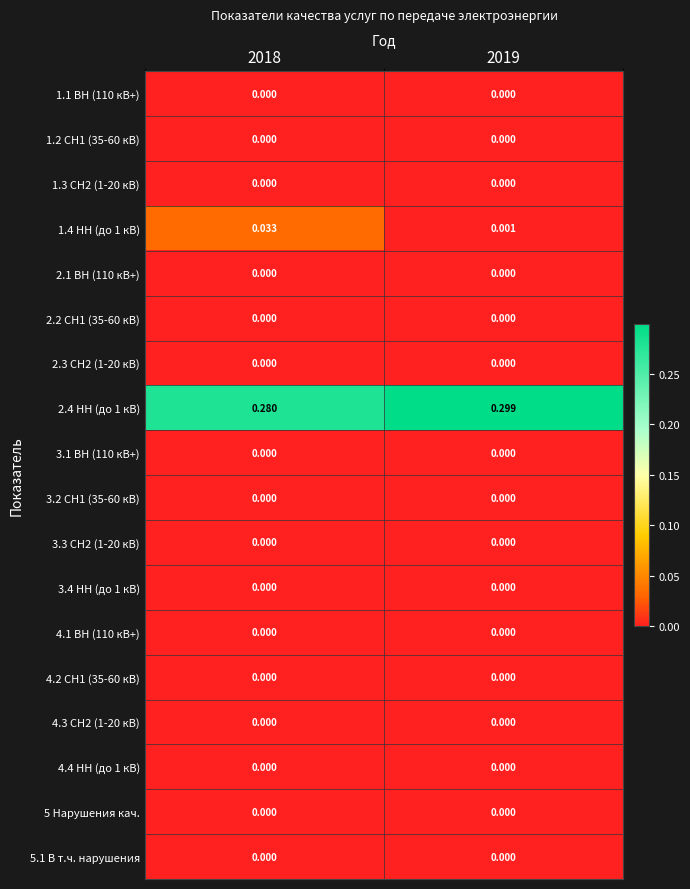

How many distinct data groups are displayed?

18